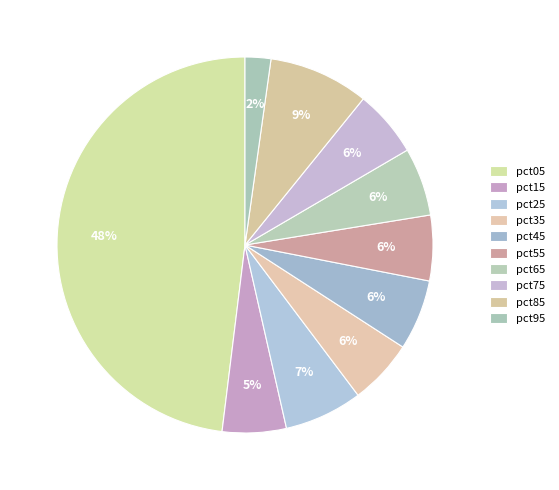

What percentage is the pct95 slice, to the nearest percent?

2%